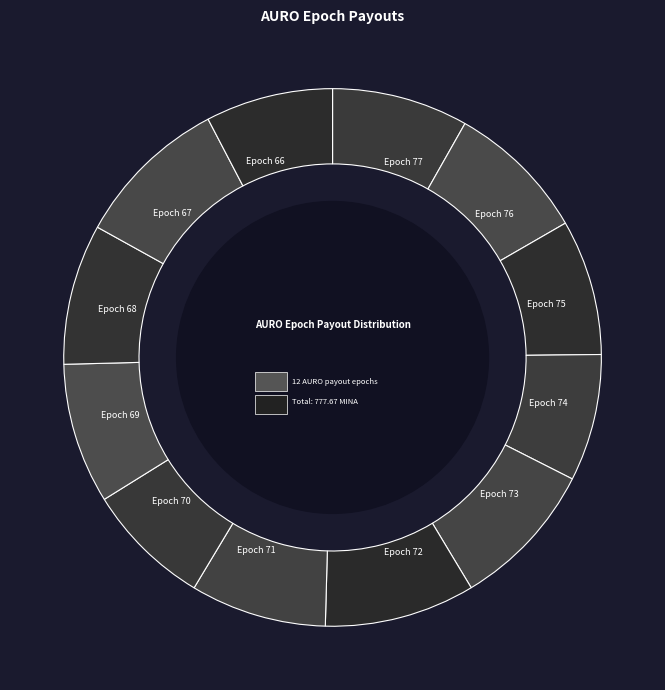

Is the sum of Epoch 74 and Epoch 67 greater than half?

No